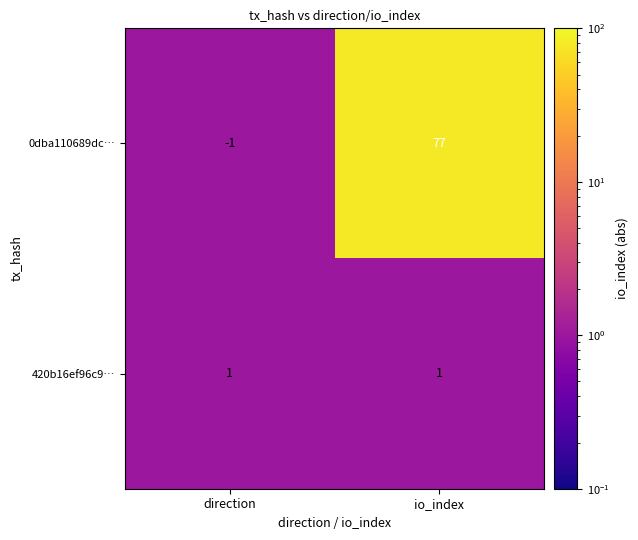

Reading right to left, transcribe all the data shown in this chart.

0dba110689dc…: 77	-1
420b16ef96c9…: 1	1